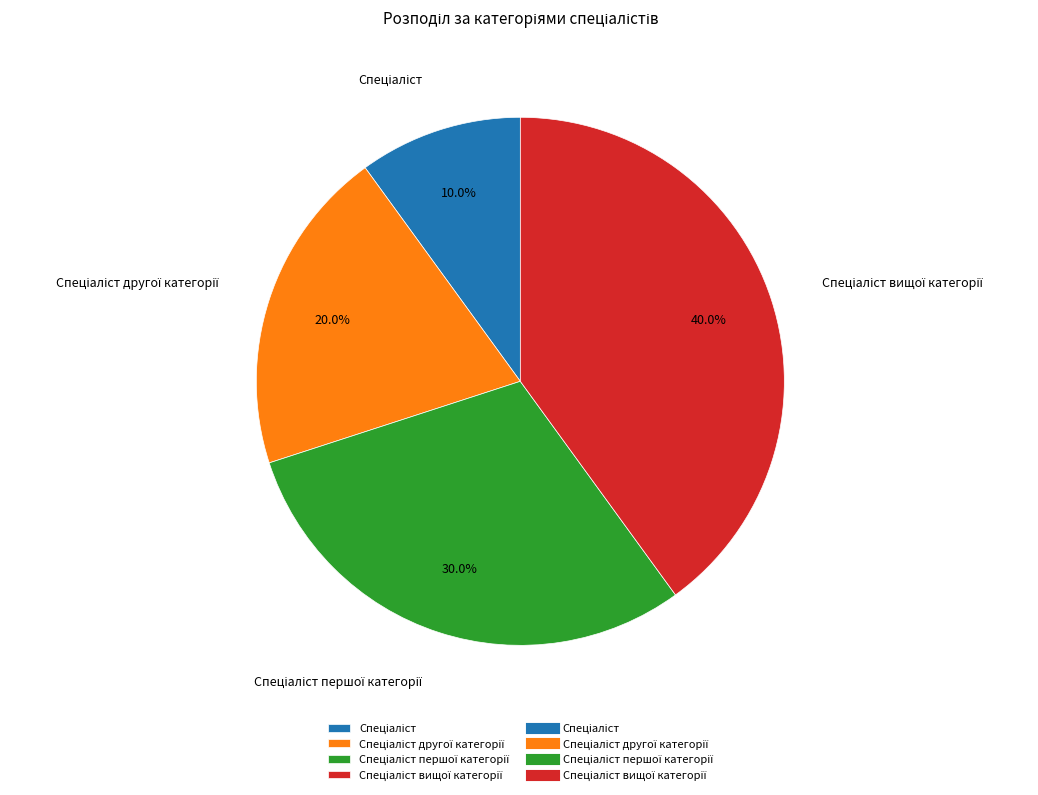

Is there a majority slice in this chart?

No